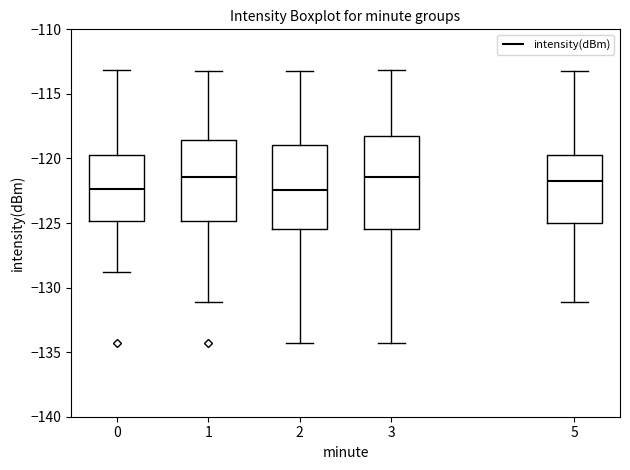

Reading left to right, read every box against the y-axis: the position of its median line, the range the box covers, and the ends of its whiskers. The values are not printed on the chart, so give them approximately, as read against the axis.

0: median -122.5, box -125.0 to -119.5, whiskers -129.0 to -113.0
1: median -121.5, box -125.0 to -118.5, whiskers -131.0 to -113.5
2: median -122.5, box -125.5 to -119.0, whiskers -134.5 to -113.5
3: median -121.5, box -125.5 to -118.5, whiskers -134.5 to -113.0
5: median -122.0, box -125.0 to -119.5, whiskers -131.0 to -113.5